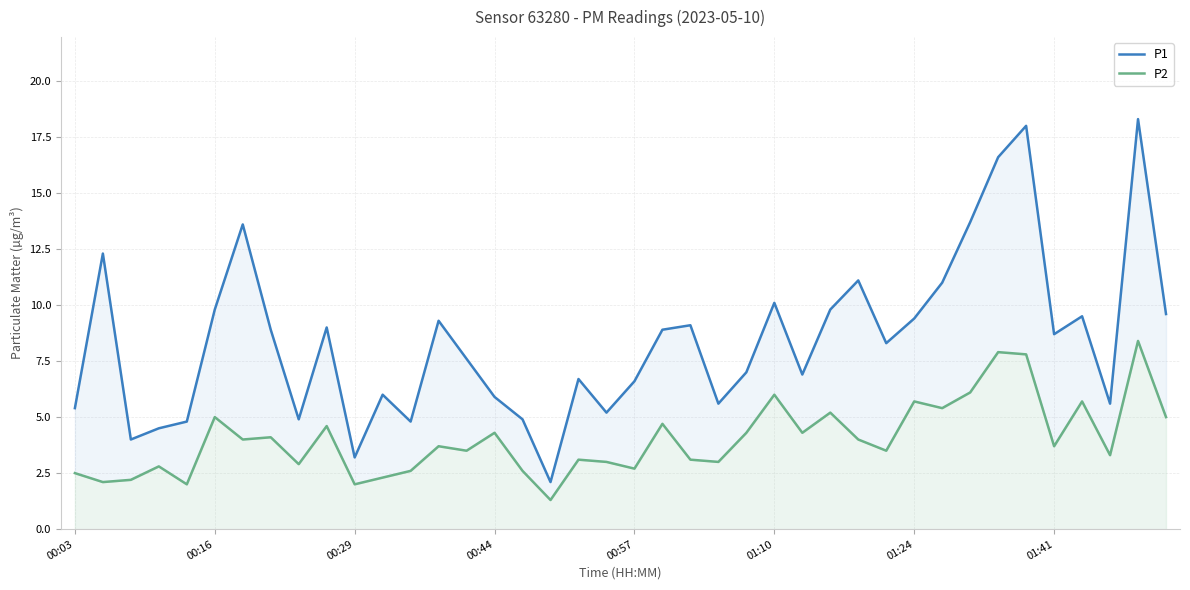

Count the number of data series in this chart.

2